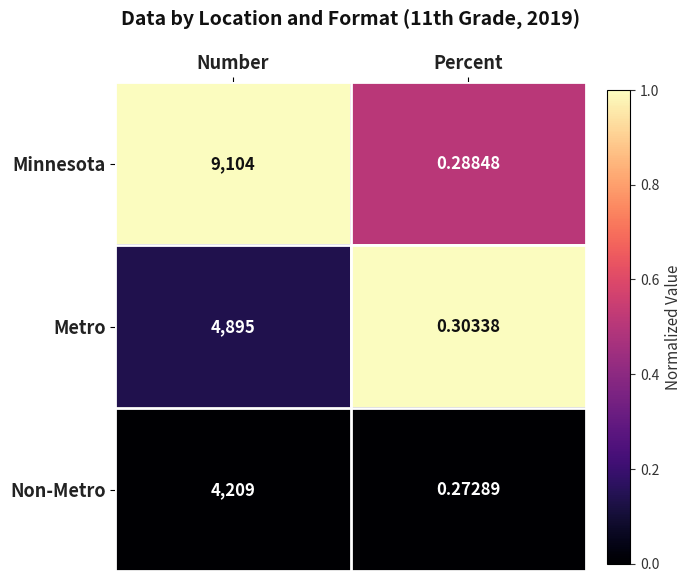

Which series has the largest total across all categories?

Minnesota